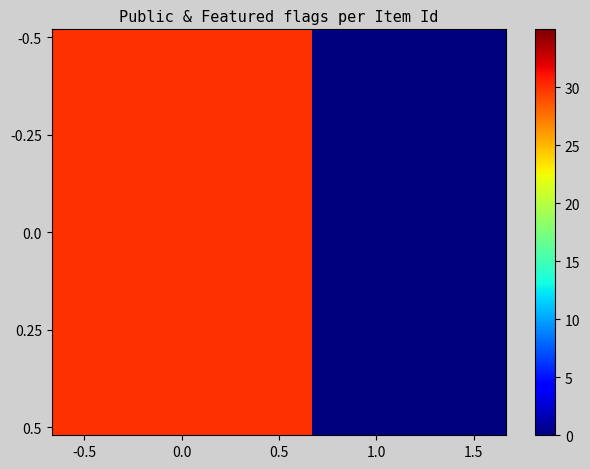

Count the number of categories in the chart.

7